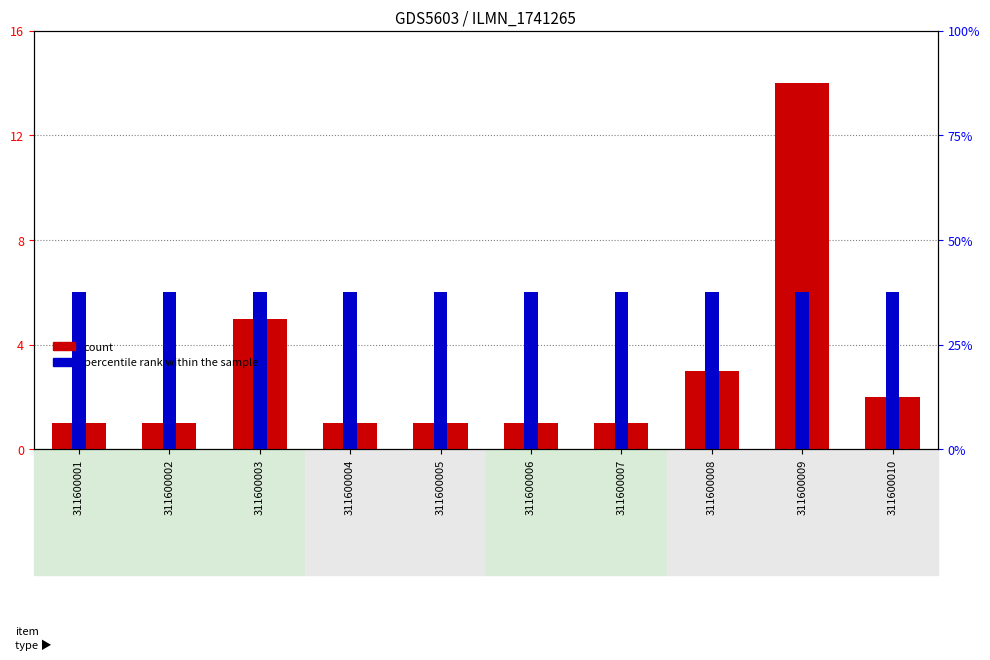

What is the value of the percentile rank within the sample bar at the 9th from the left?

6